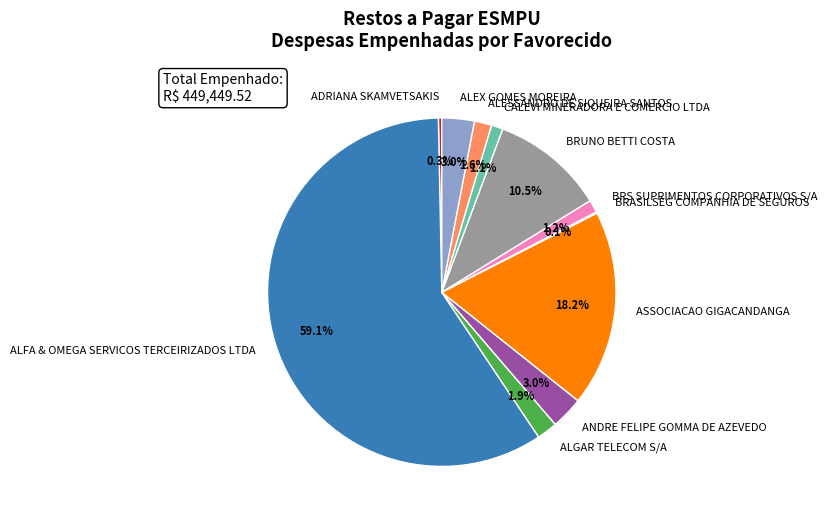

Is the sum of ALESSANDRO DE SIQUEIRA SANTOS and CALEVI MINERADORA E COMERCIO LTDA greater than half?

No